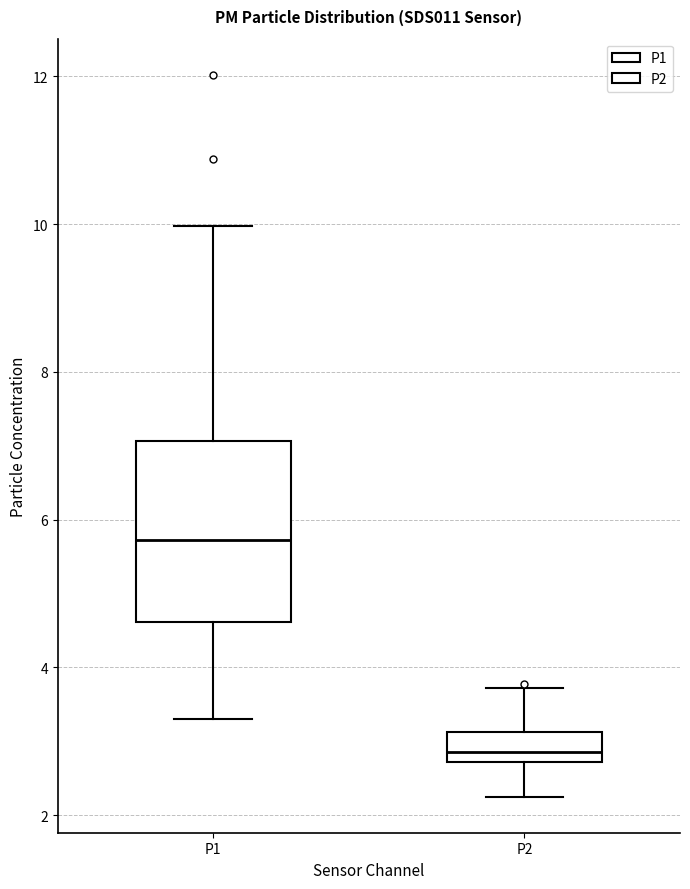

Which box has the highest median line?

P1